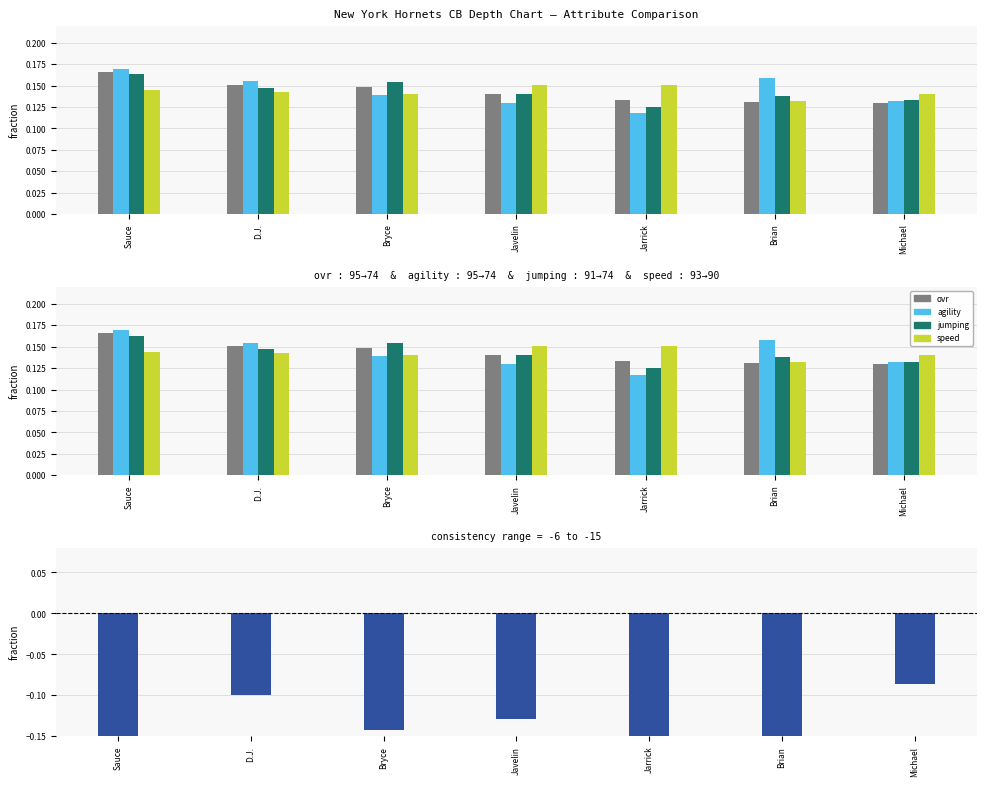

How many data points does each series have?

7